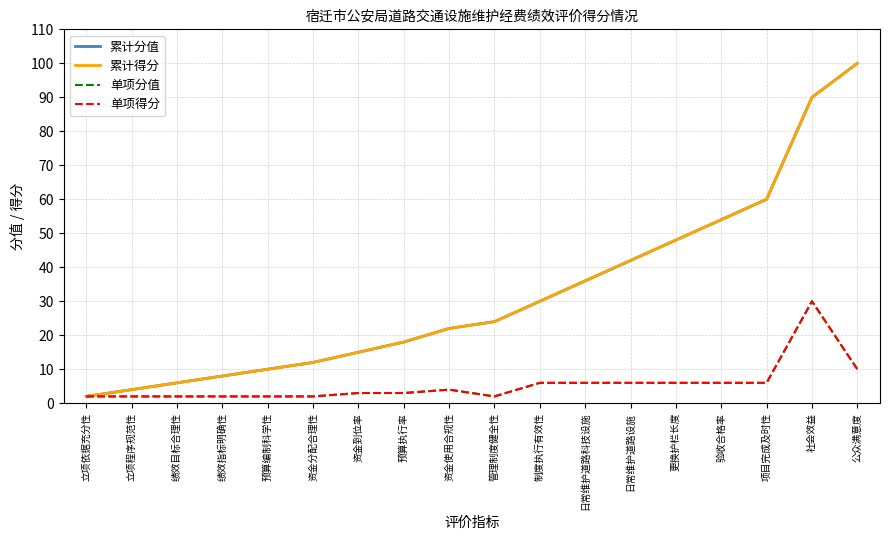

What is the difference between the second highest and second lowest values in the 累计得分 series?

86